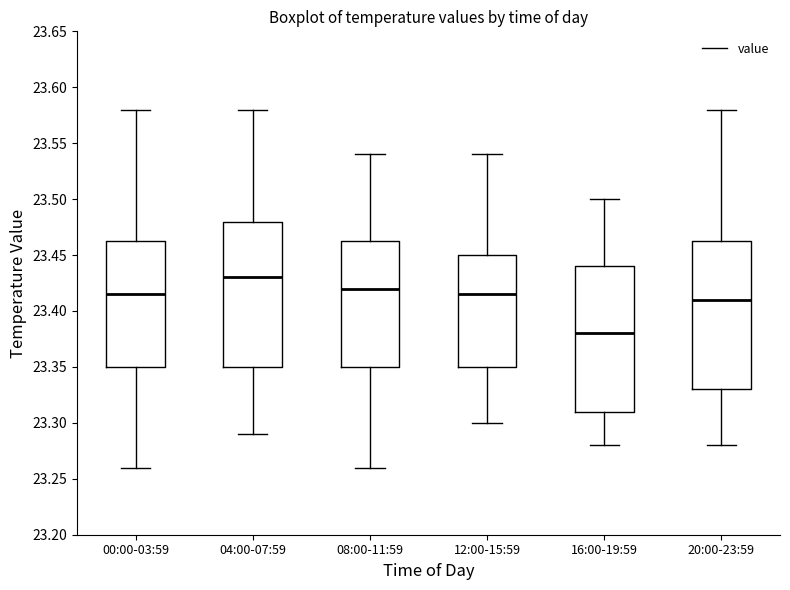

Reading left to right, read every box against the y-axis: the position of its median line, the range the box covers, and the ends of its whiskers. The values are not printed on the chart, so give them approximately, as read against the axis.

00:00-03:59: median 23.415, box 23.350 to 23.465, whiskers 23.260 to 23.580
04:00-07:59: median 23.430, box 23.350 to 23.480, whiskers 23.290 to 23.580
08:00-11:59: median 23.420, box 23.350 to 23.465, whiskers 23.260 to 23.540
12:00-15:59: median 23.415, box 23.350 to 23.450, whiskers 23.300 to 23.540
16:00-19:59: median 23.380, box 23.310 to 23.440, whiskers 23.280 to 23.500
20:00-23:59: median 23.410, box 23.330 to 23.465, whiskers 23.280 to 23.580